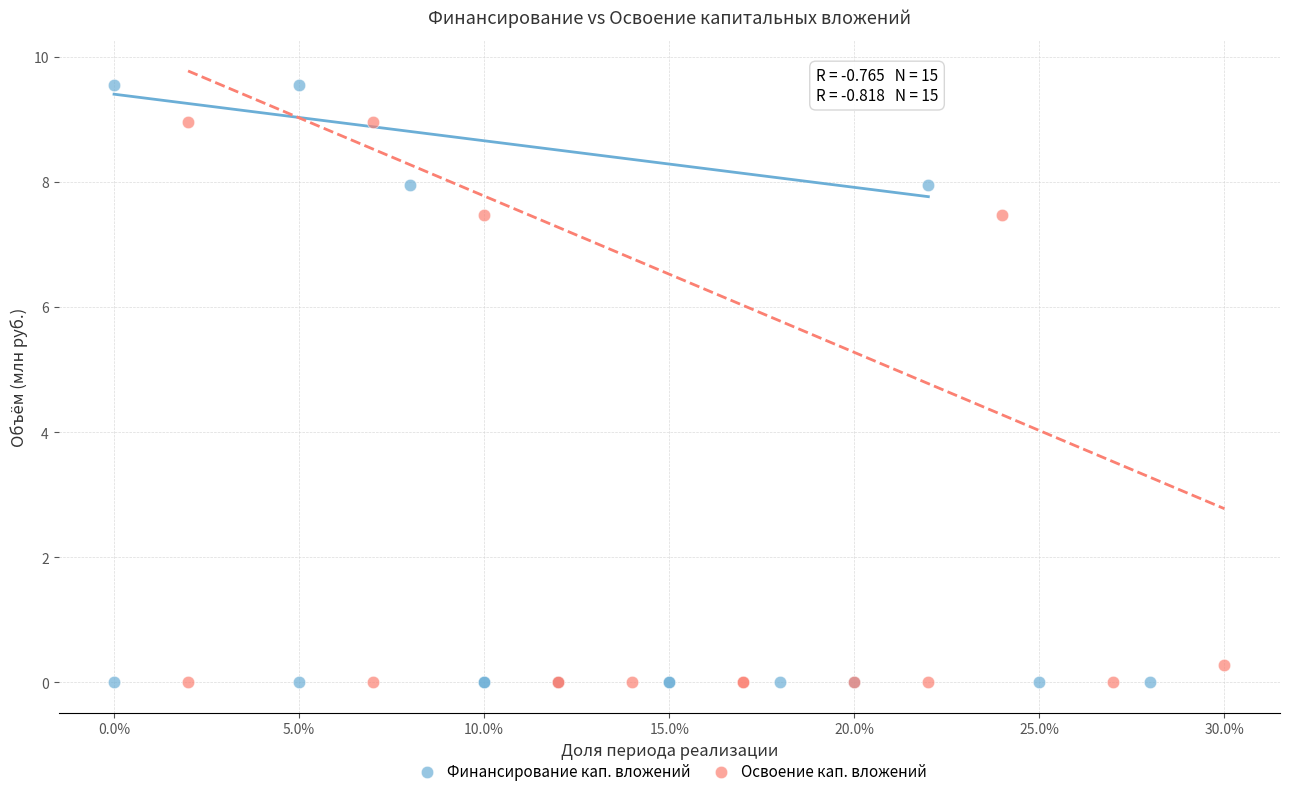

Which series has the largest Y range (max minus min)?

Финансирование кап. вложений